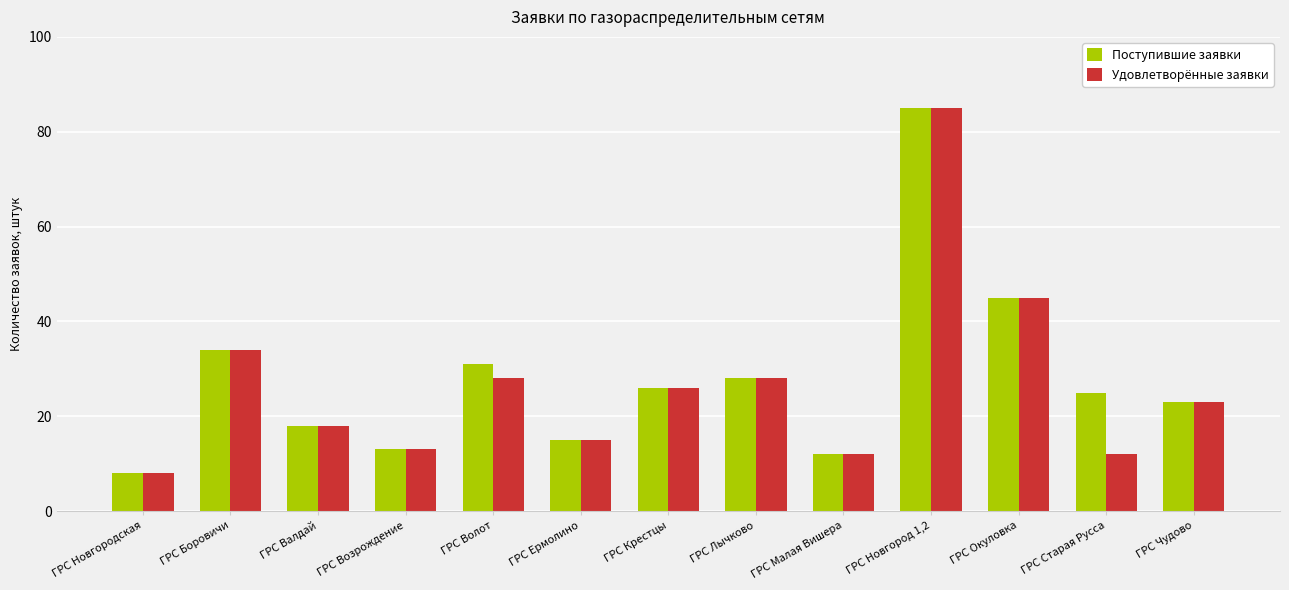

True or false: Удовлетворённые заявки has a value of 28 at ГРС Лычково.

True